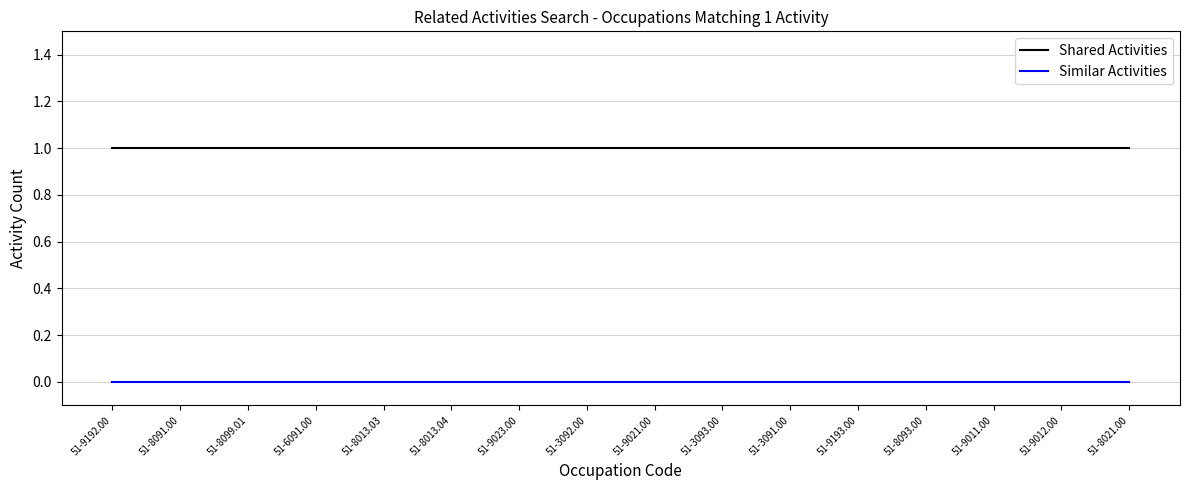

Does the chart display data point markers on the line(s)?

No